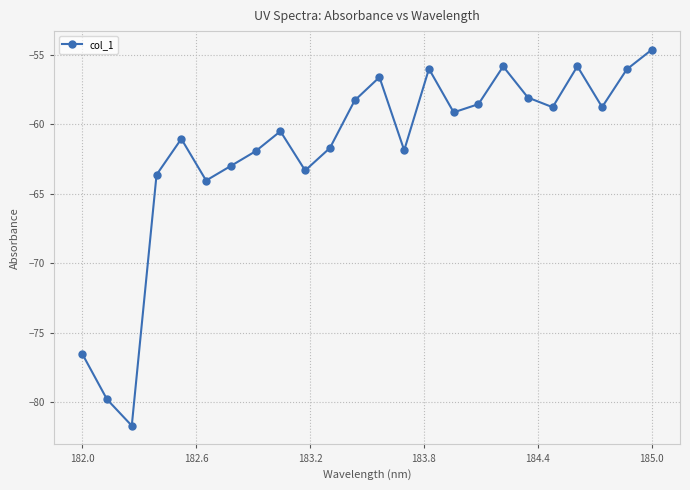

How many interior local peaks (higher than both neighbors) does the data have?

6